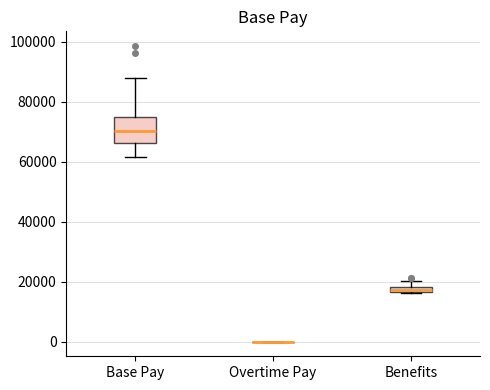

Comparing the boxes themselves (not the whiskers), which one is the tallest?

Base Pay